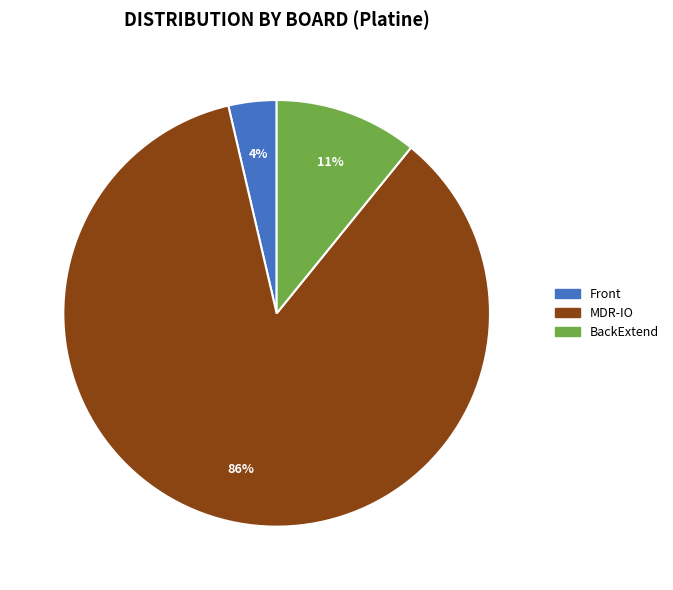

Is there any slice that represents more than half of the pie?

Yes